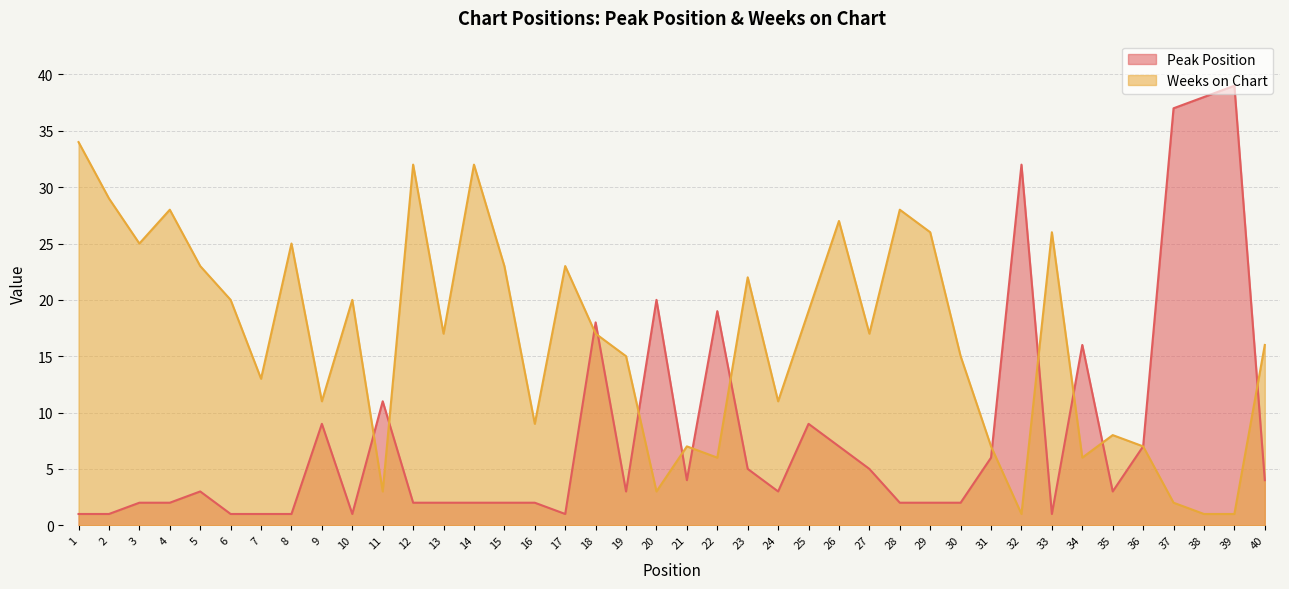

How many lines are shown in the chart?

2